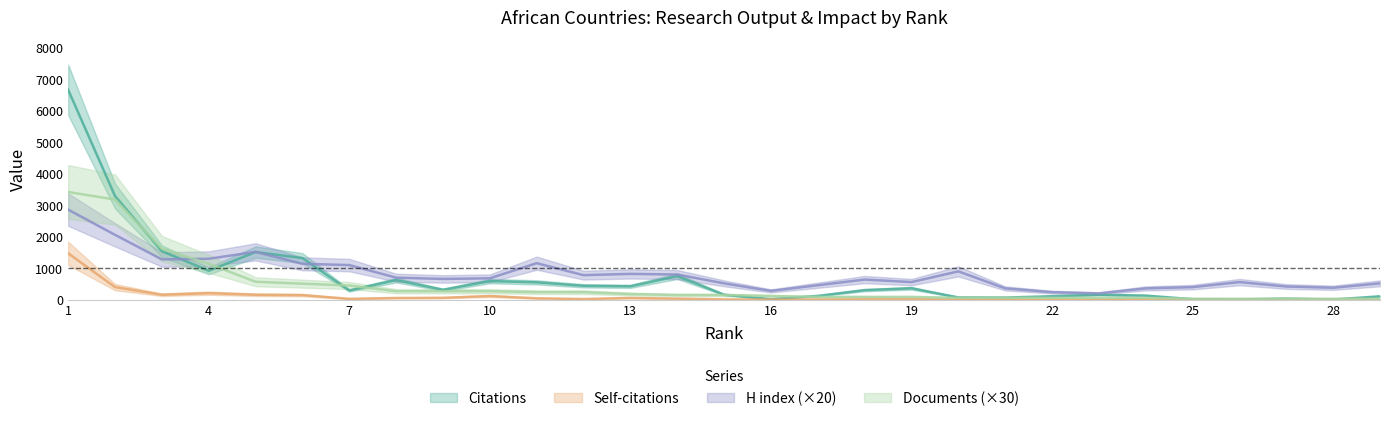

Reading left to right, transcribe all the data shown in this chart.

Citations: 6662	3291	1542	919	1513	1322	294	623	315	592	552	442	426	749	159	15	122	304	363	73	68	111	156	131	17	9	36	6	109
Self-citations: 1473	400	158	209	158	147	28	55	61	117	45	23	56	35	10	3	6	12	13	8	0	0	0	7	0	1	2	0	1
H index: 2860	2060	1280	1300	1520	1140	1100	700	660	680	1160	780	820	800	520	280	460	640	560	900	360	240	200	360	400	560	420	380	520
Documents: 3420	3180	1620	1140	570	510	450	270	270	270	240	240	180	150	150	120	90	90	90	60	60	60	60	60	30	30	30	30	30